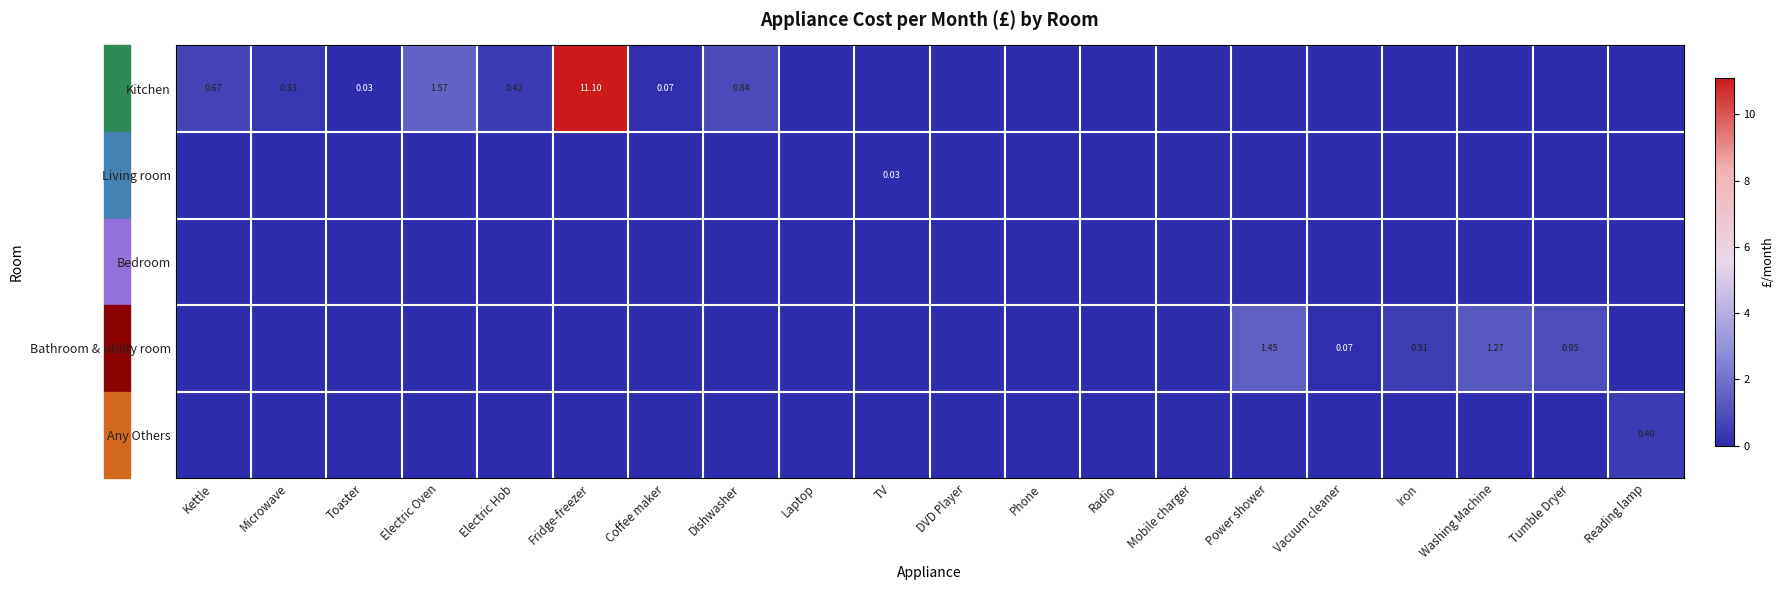

Between TV and Phone, which series saw the biggest shift?

Living room